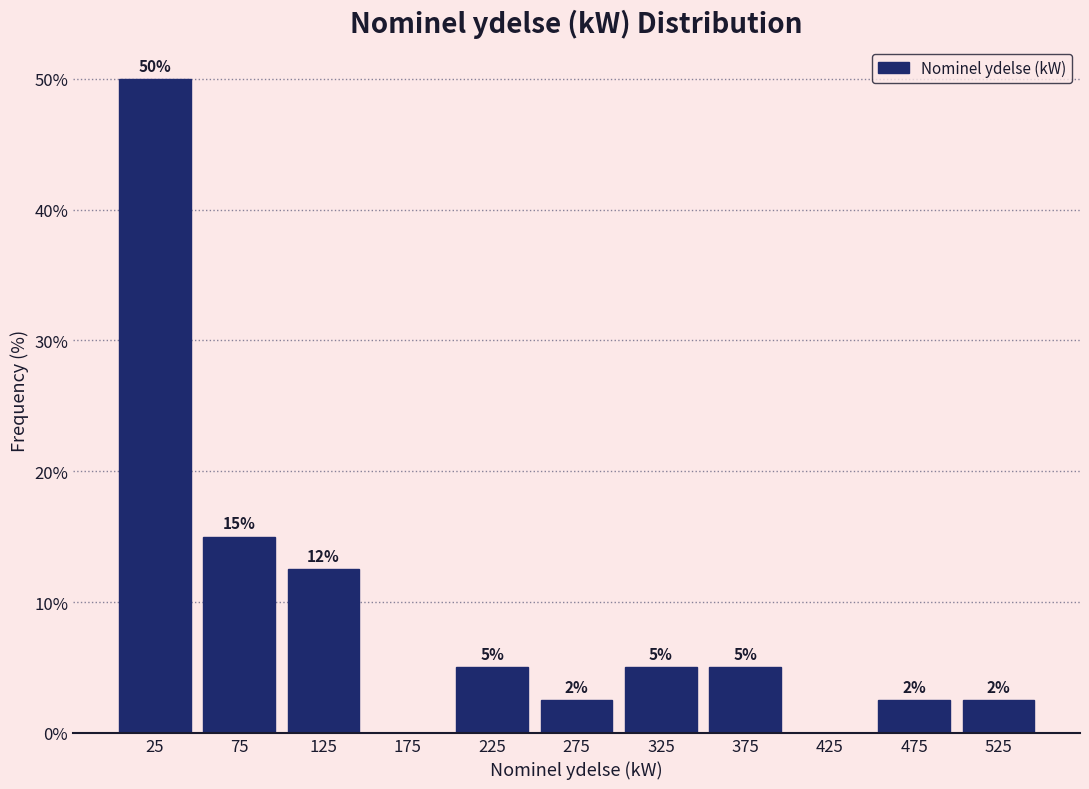

Which range on the x-axis has the tallest bar?

0 to 50